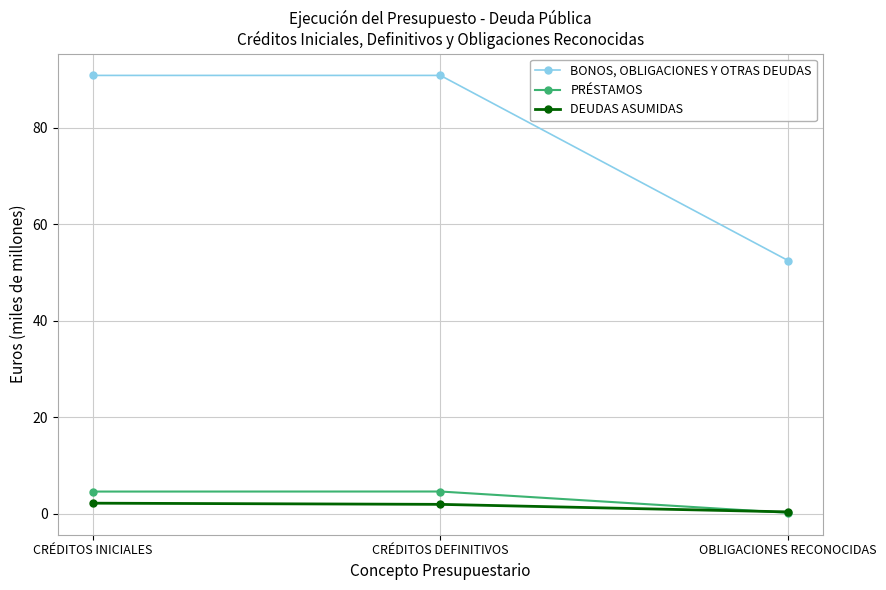

What is the difference between the maximum and minimum values in the BONOS, OBLIGACIONES Y OTRAS DEUDAS series?

38.4